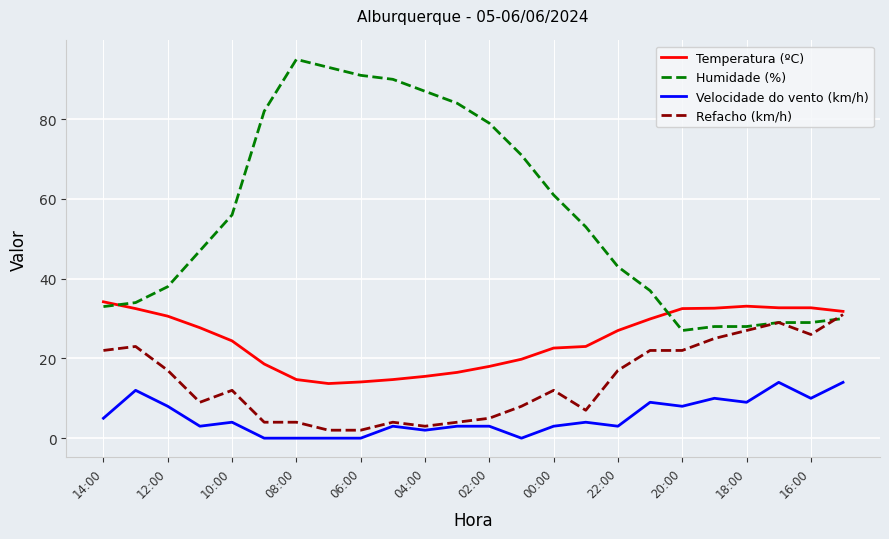

Rank the series by their average value, from lowest to highest.

Velocidade do vento (km/h), Refacho (km/h), Temperatura (ºC), Humidade (%)